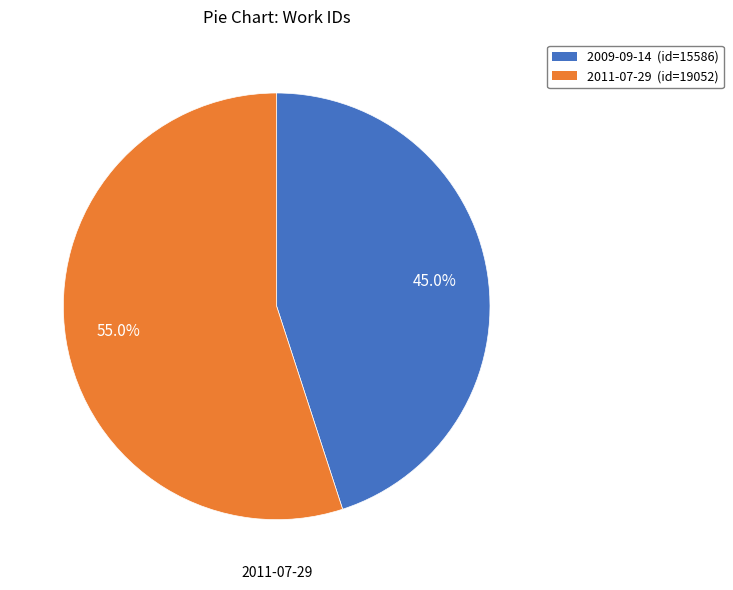

Is there a majority slice in this chart?

Yes